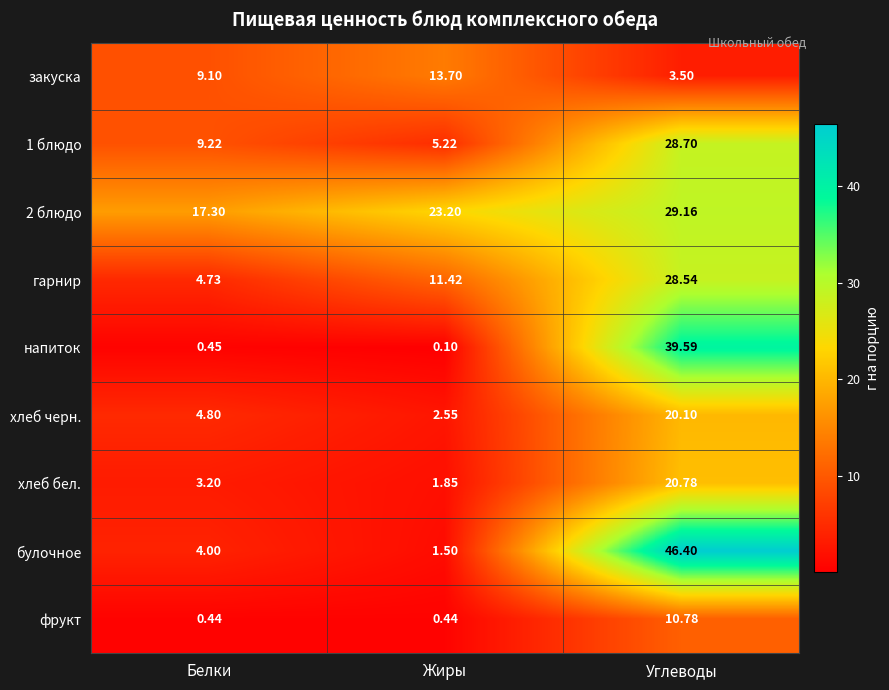

At which category is the sum across all series the highest?

Углеводы